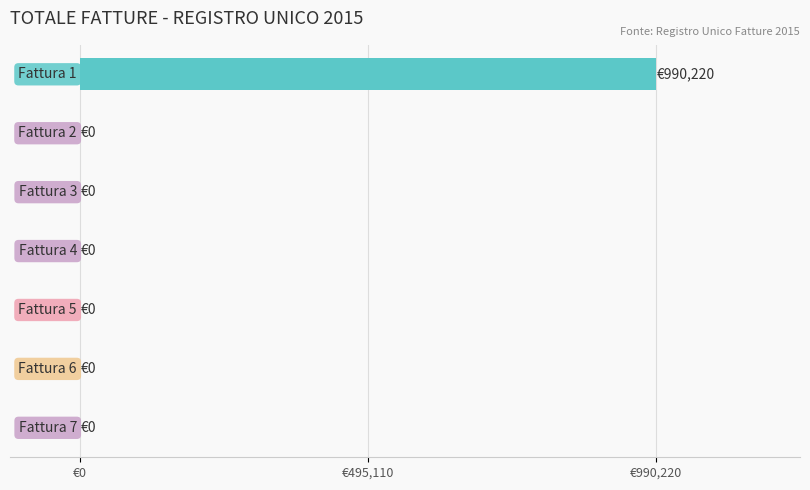

What is the average value?

141460